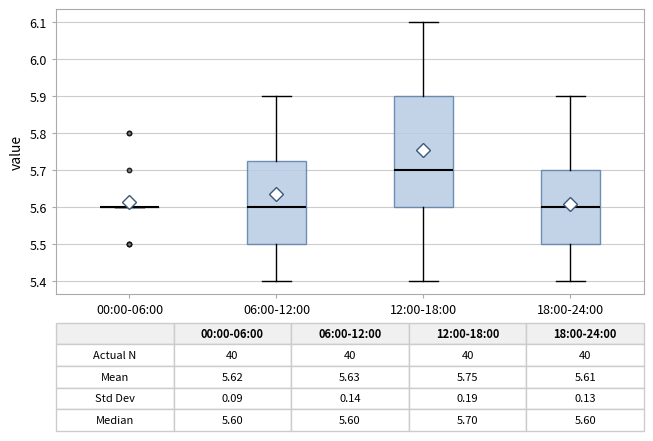

Comparing the boxes themselves (not the whiskers), which one is the tallest?

12:00-18:00